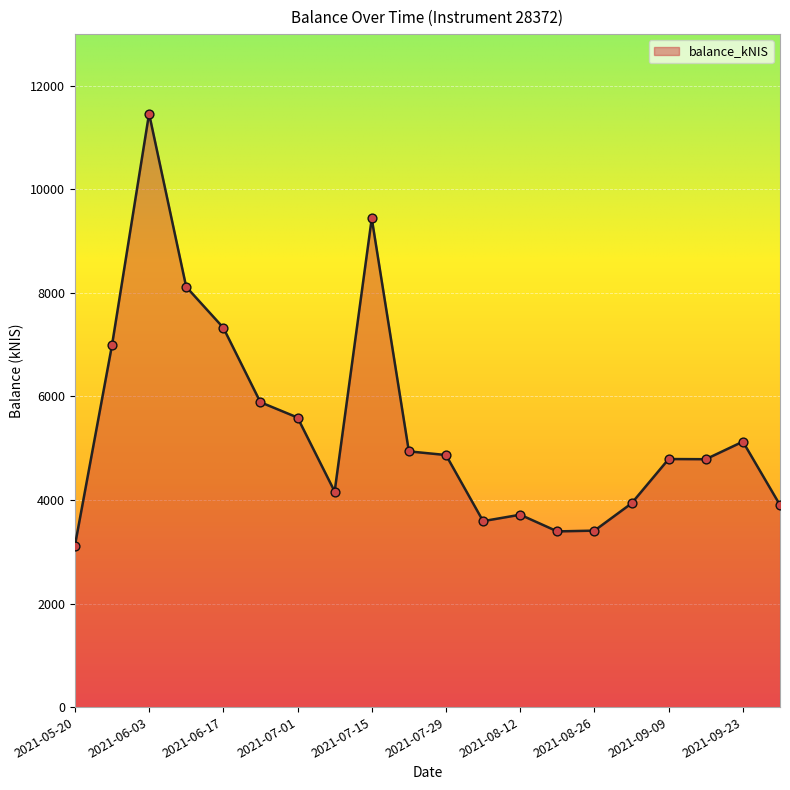

What is the maximum value shown in the chart?

11464.0